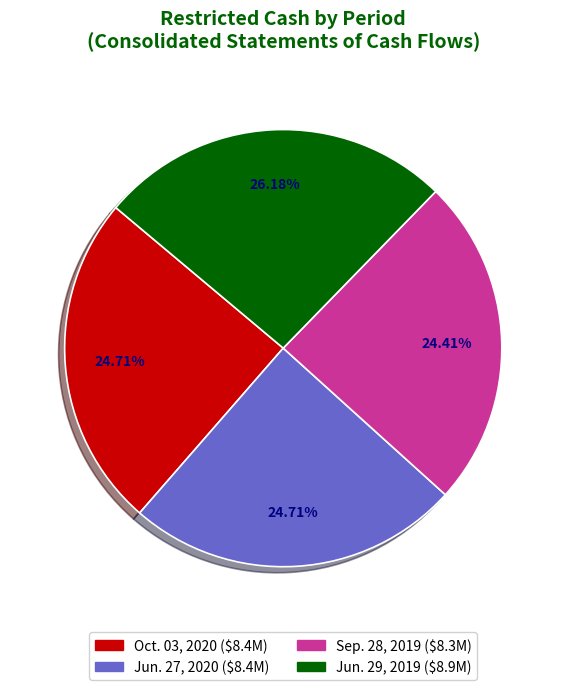

Is there a majority slice in this chart?

No